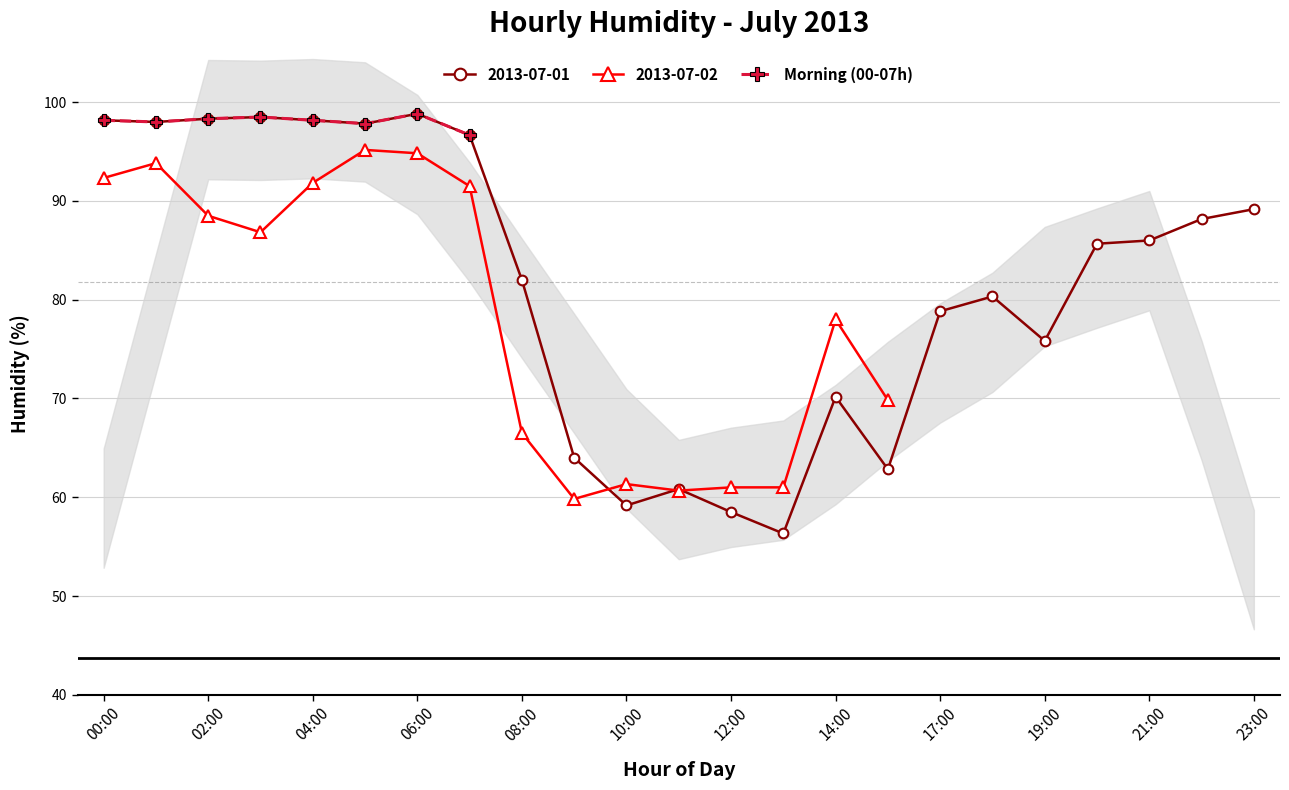

Does the chart have visible grid lines?

Yes